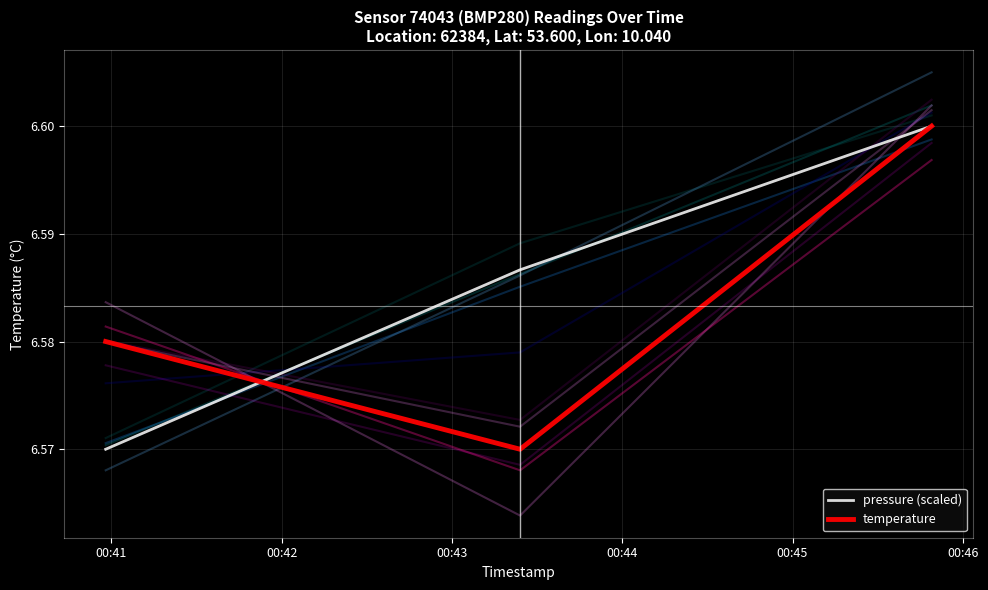

Is the value of pressure (scaled) at 00:42 greater than the value of temperature at 00:42?

Yes